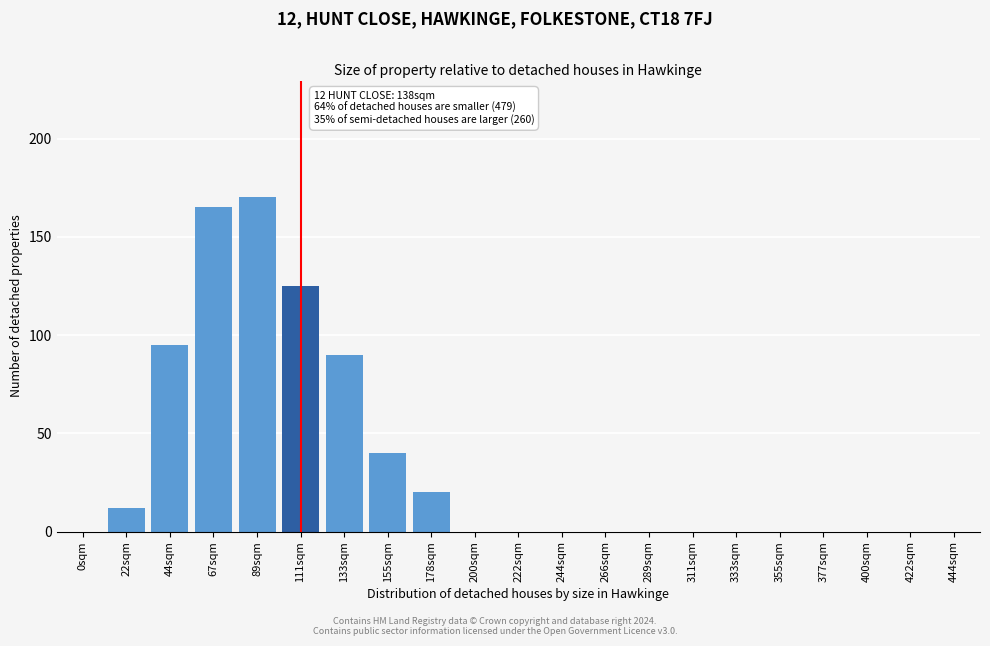

Reading left to right, transcribe all the data shown in this chart.

0sqm=0	22sqm=12	44sqm=95	67sqm=165	89sqm=170	111sqm=125	133sqm=90	155sqm=40	178sqm=20	200sqm=0	222sqm=0	244sqm=0	266sqm=0	289sqm=0	311sqm=0	333sqm=0	355sqm=0	377sqm=0	400sqm=0	422sqm=0	444sqm=0